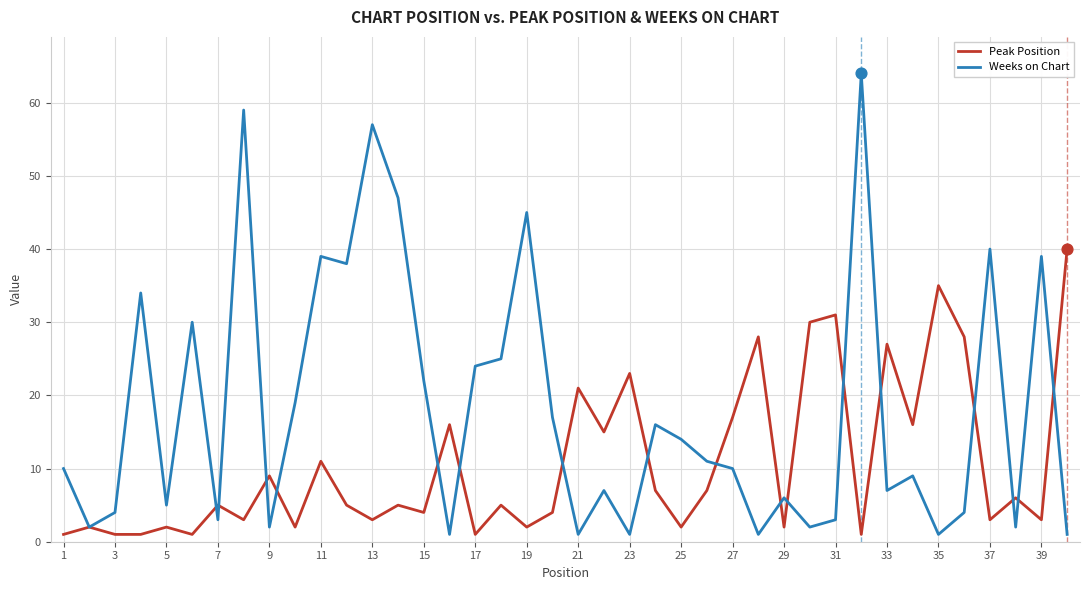

Which series has the largest total across all categories?

Weeks on Chart